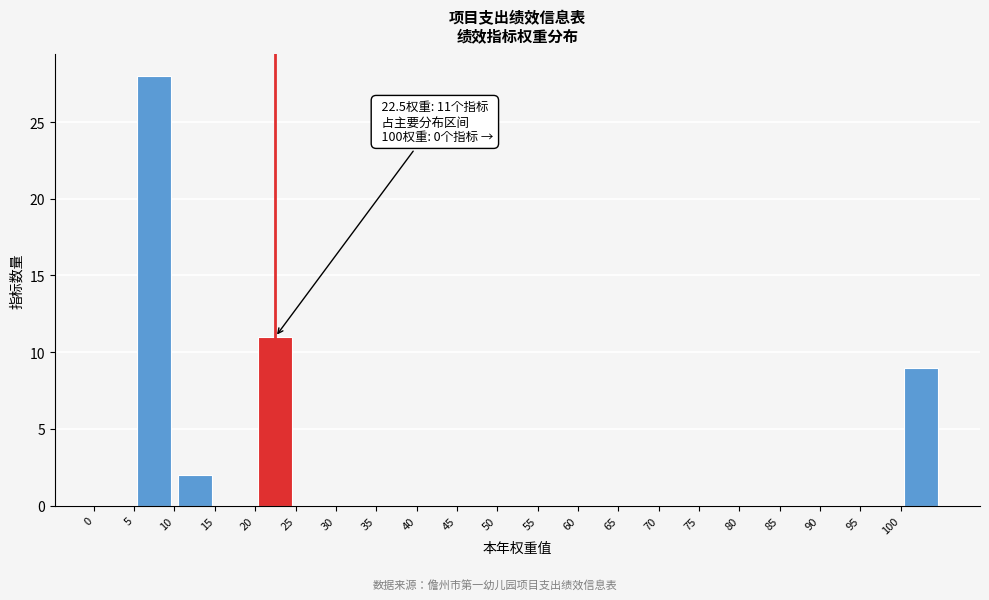

Over which range of the x-axis is the bar tallest?

5 to 10